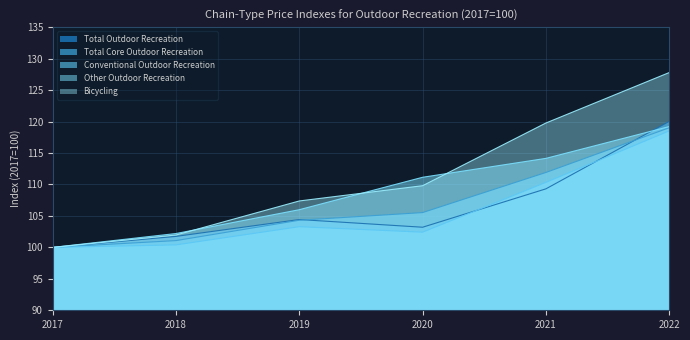

What is the average value of the Bicycling series?

111.1